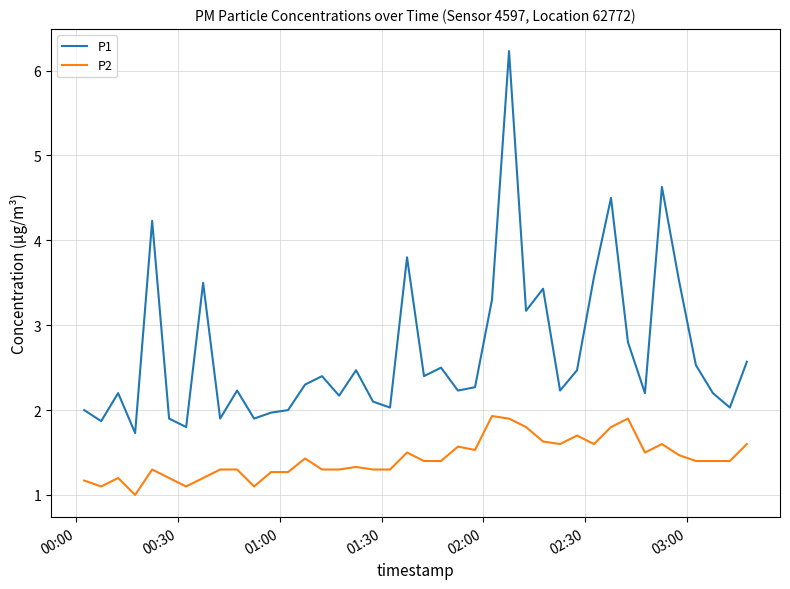

True or false: P2 and P1 cross at least once.

False